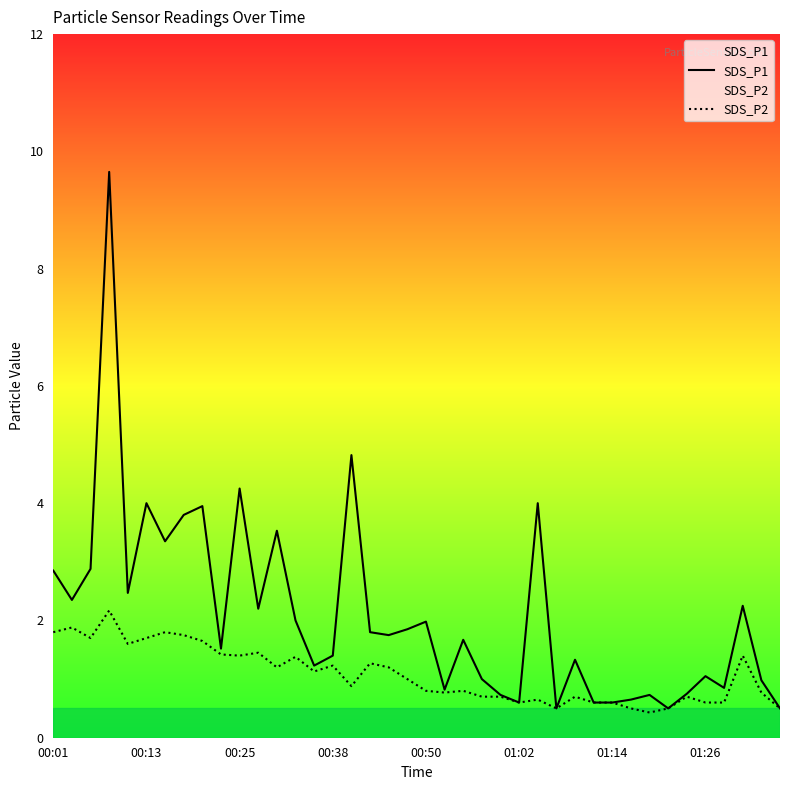

What is the difference between the second highest and minimum values in the SDS_P1 series?

4.3